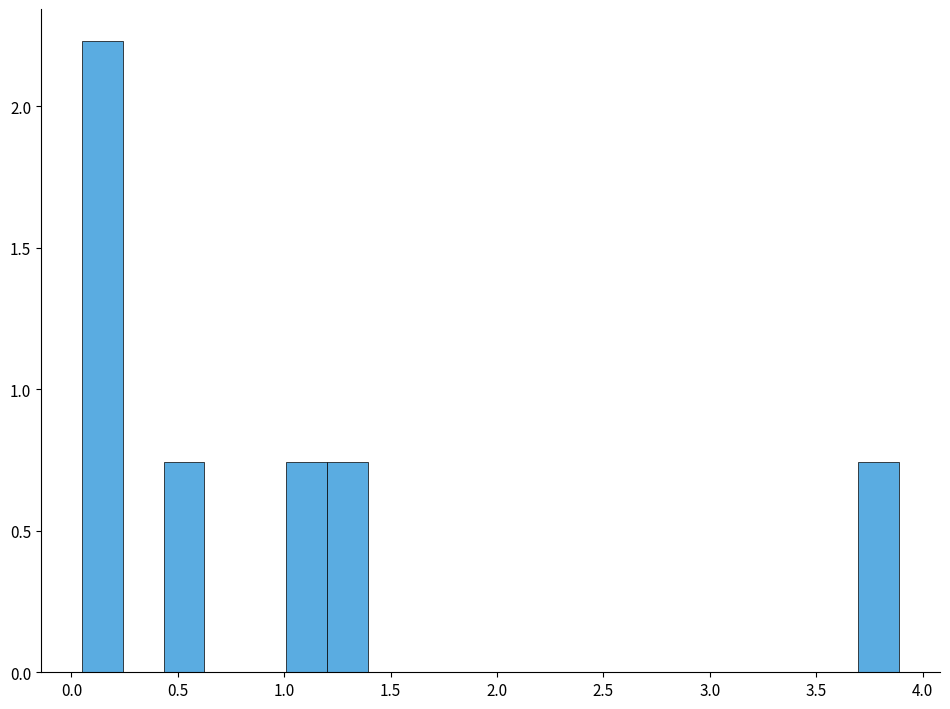

Around what value on the x-axis is the tallest bar? Give the approximate position of its centre, as read against the axis.

0.15